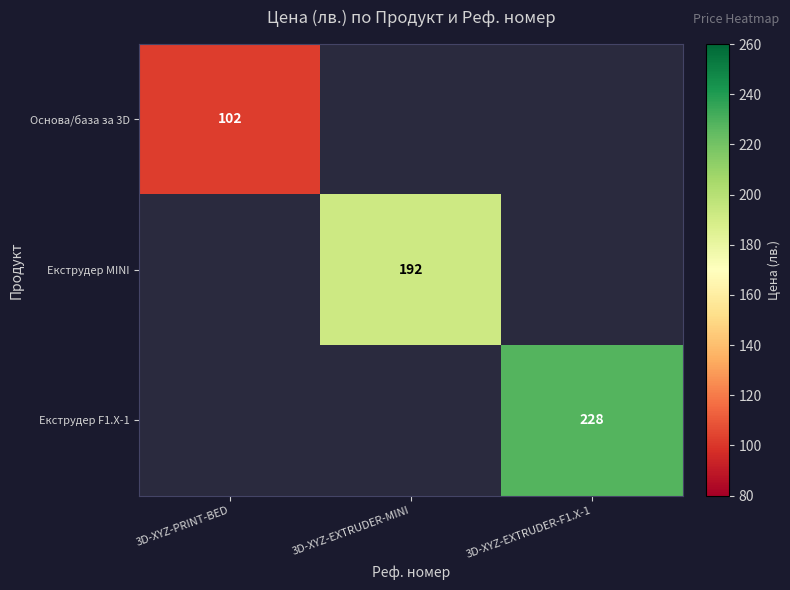

The Екструдер F1.X-1 series shows 228 at 3D-XYZ-EXTRUDER-F1.X-1. True or false?

True